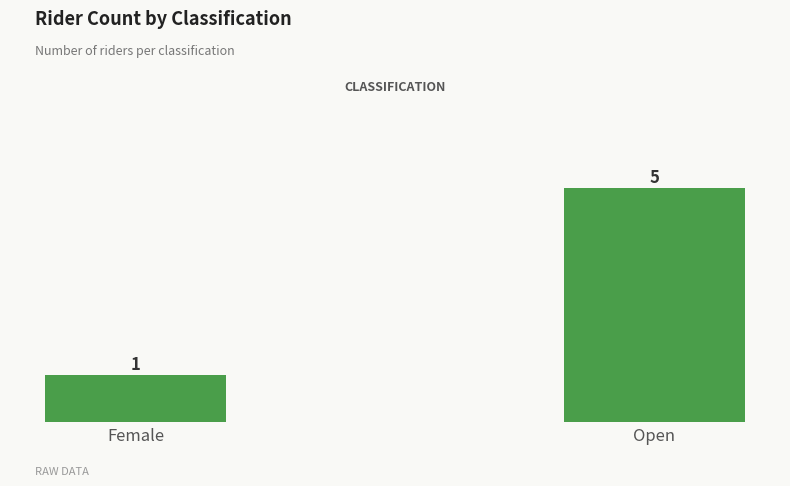

Which label corresponds to the smallest value in the chart?

Female